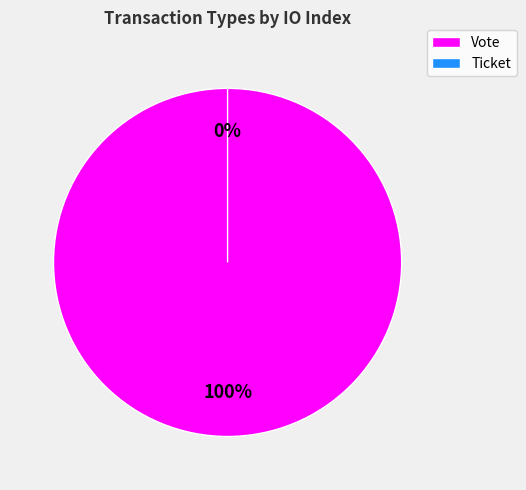

Which slice is the smallest?

Ticket